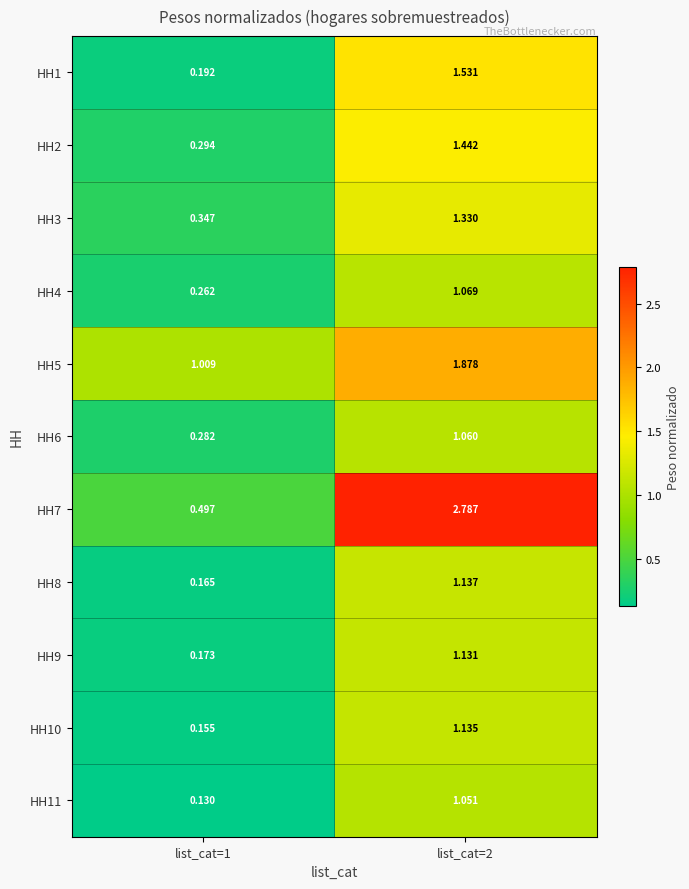

At which category is the sum across all series the highest?

list_cat=2